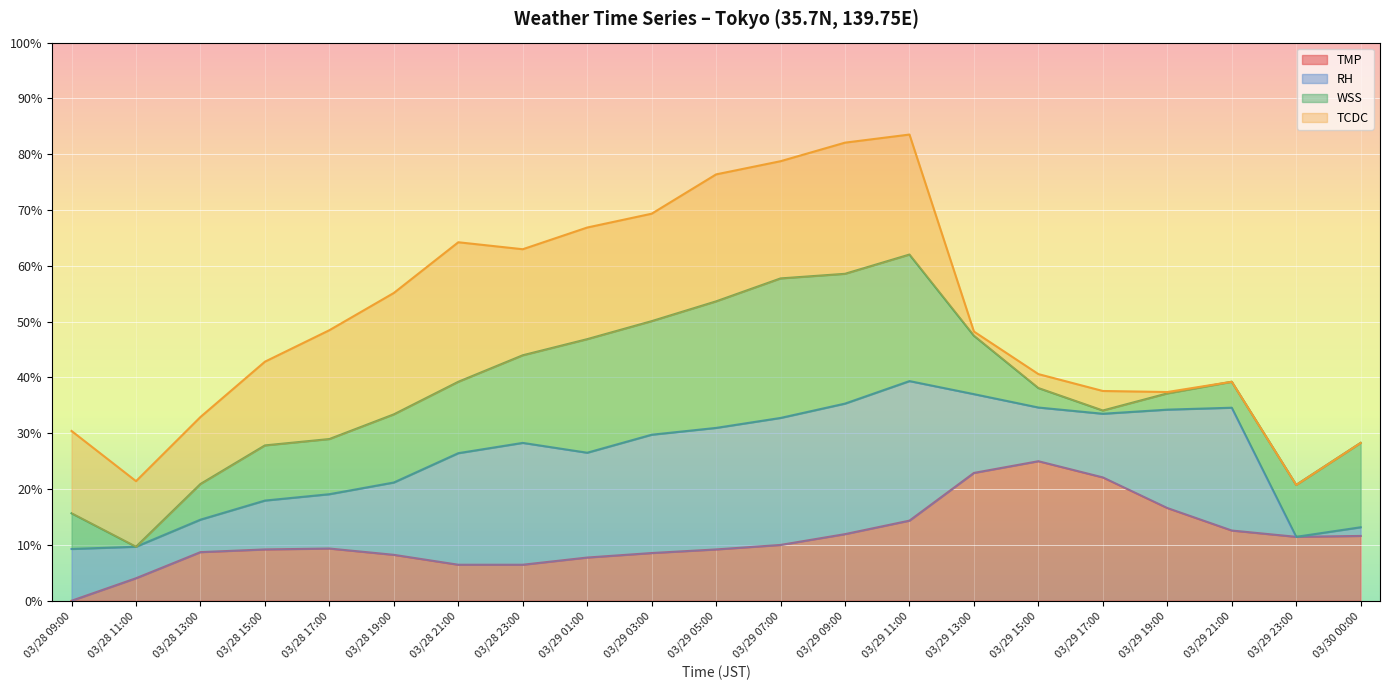

What is the total value across all series at 03/28 23:00?

63.0